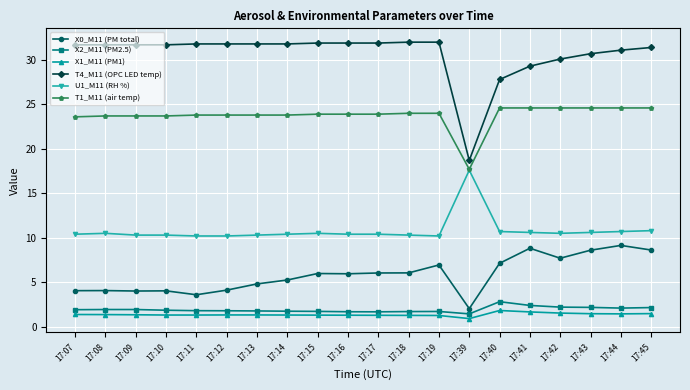

What is the spread (max minus min) of values at 17:17?

30.6